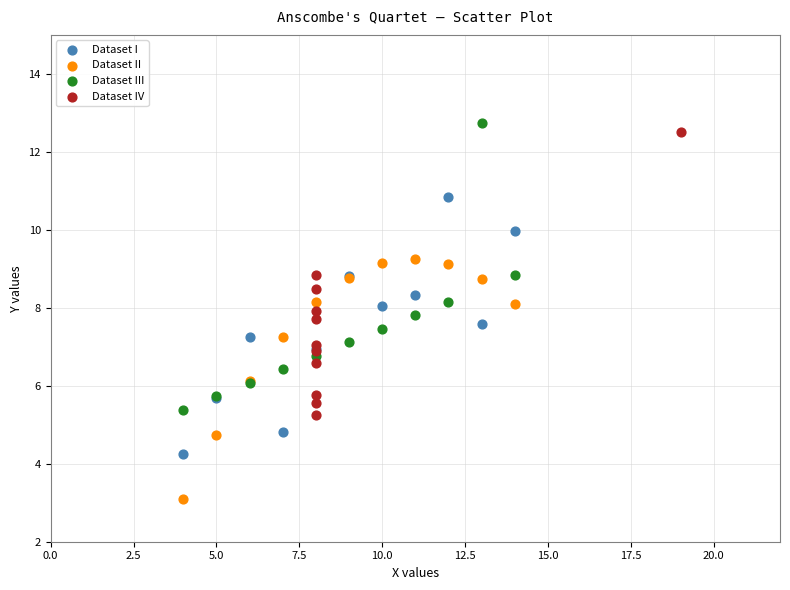

Which series contains the lowest Y value?

Dataset II